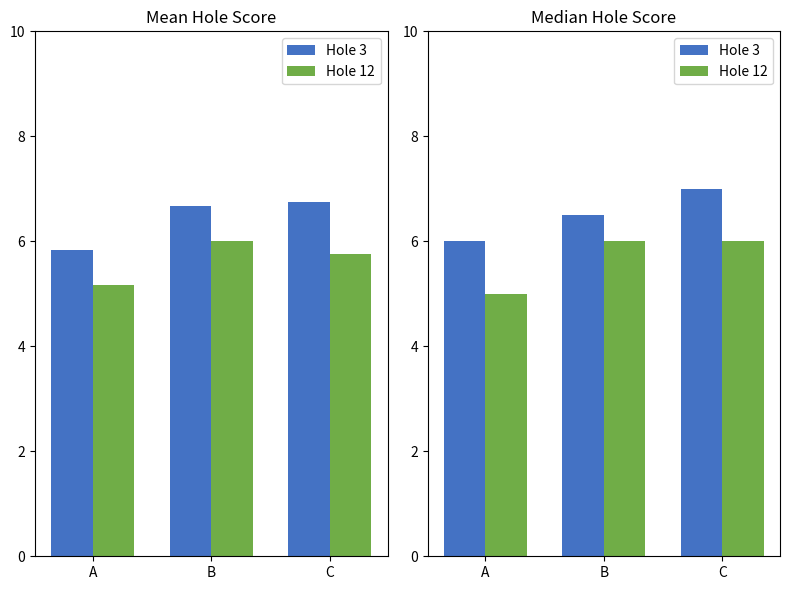

What is the value of the Hole 3 bar at the 3rd from the left?

7.0